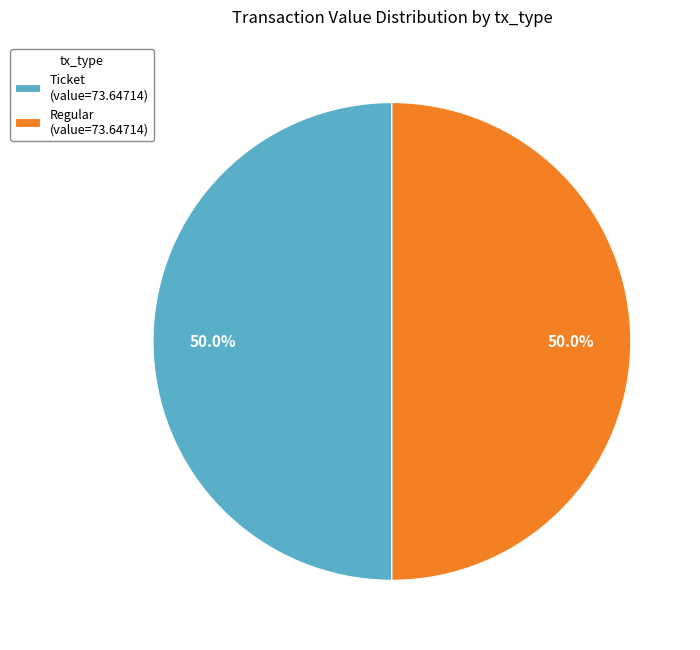

To the nearest percent, what is the difference between the Regular and Ticket slice percentages?

0%